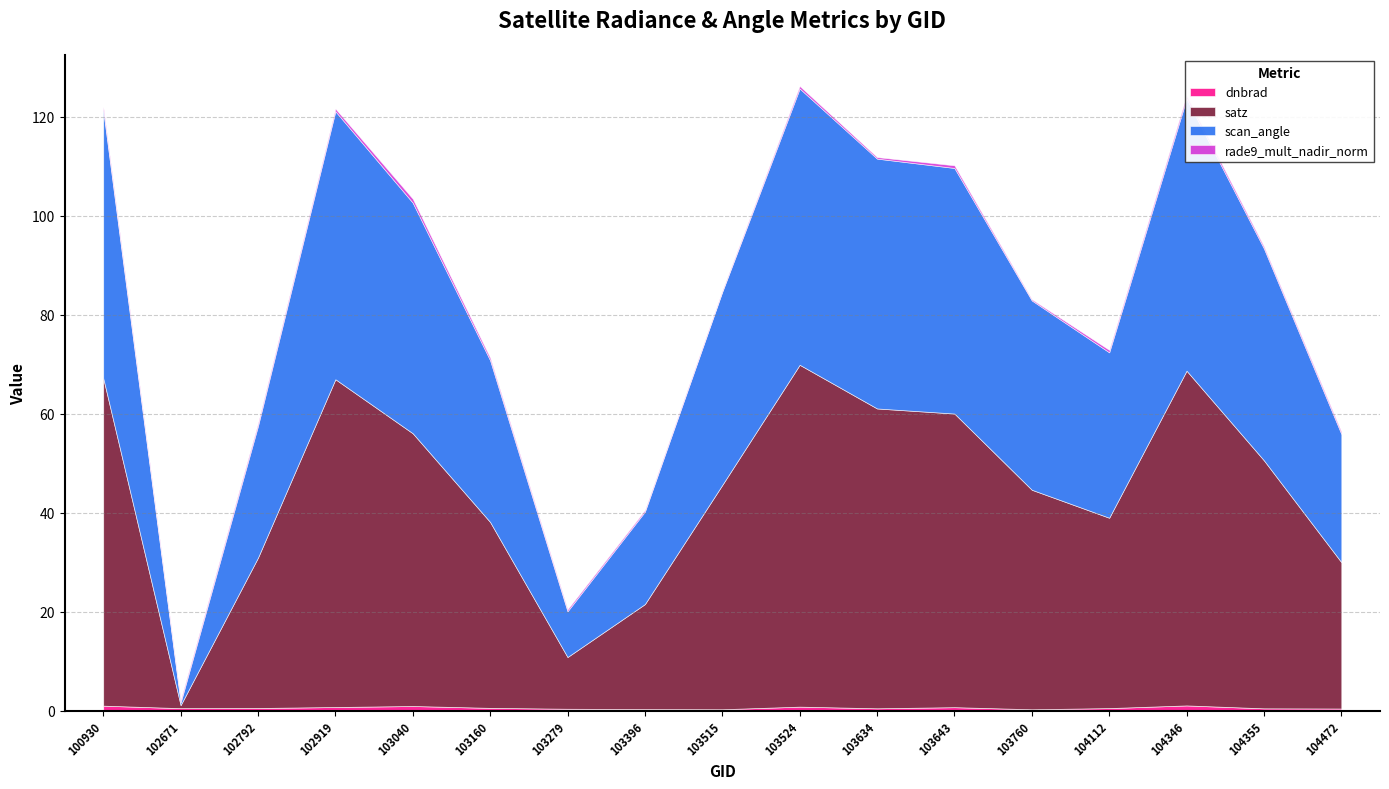

Which series has the largest total across all categories?

satz